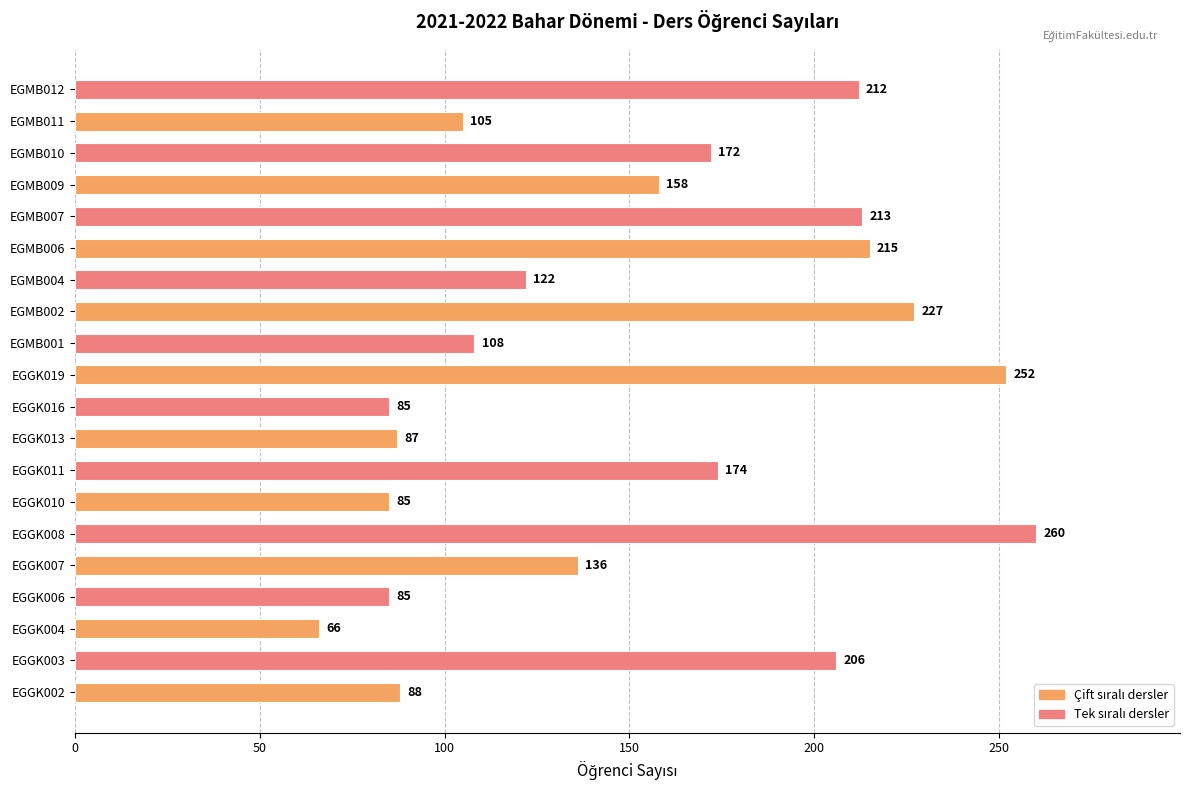

Does the chart contain stacked bars?

No